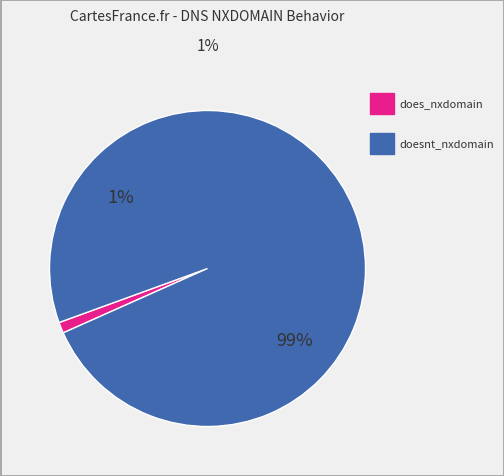

To the nearest percent, what is the difference between the doesnt_nxdomain and does_nxdomain slice percentages?

98%